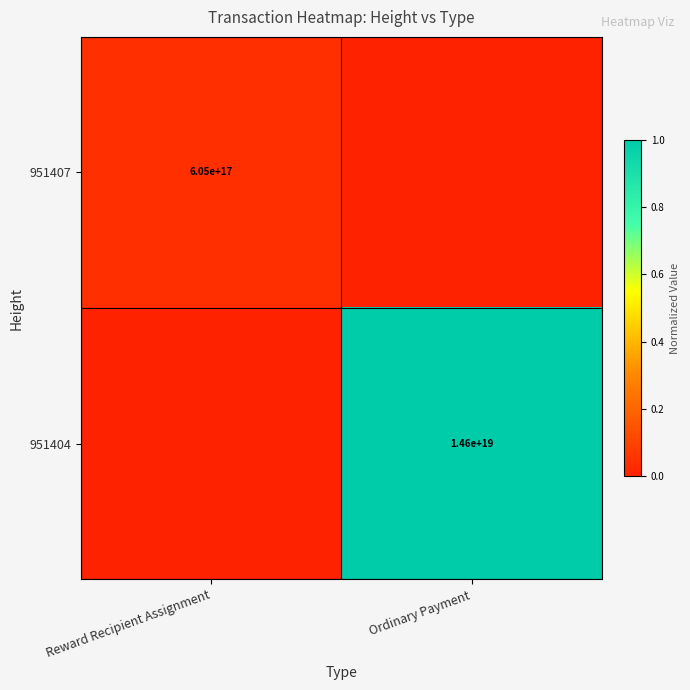

Count the number of data series in this chart.

2